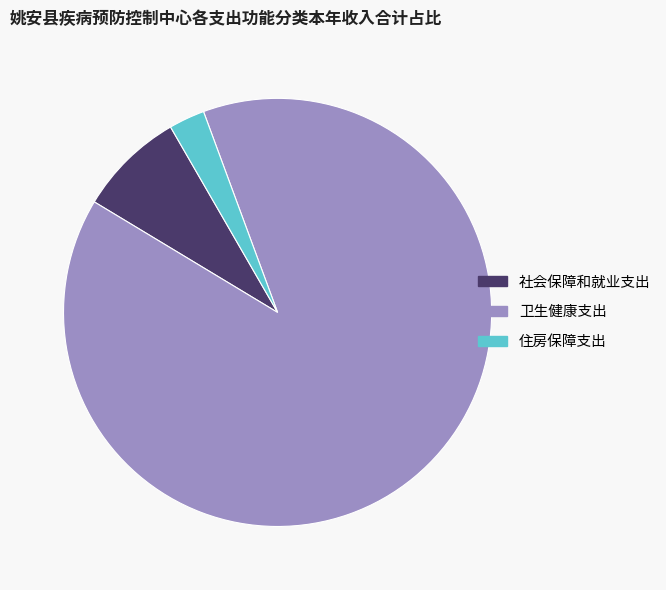

Do 卫生健康支出 and 社会保障和就业支出 together represent more than half of the pie?

Yes